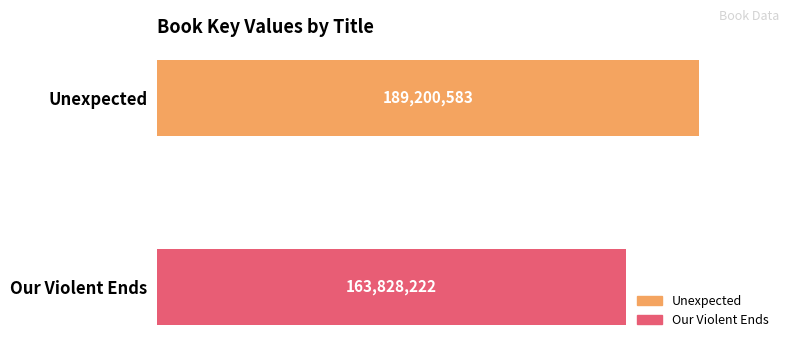

What is the maximum value shown in the chart?

189200583